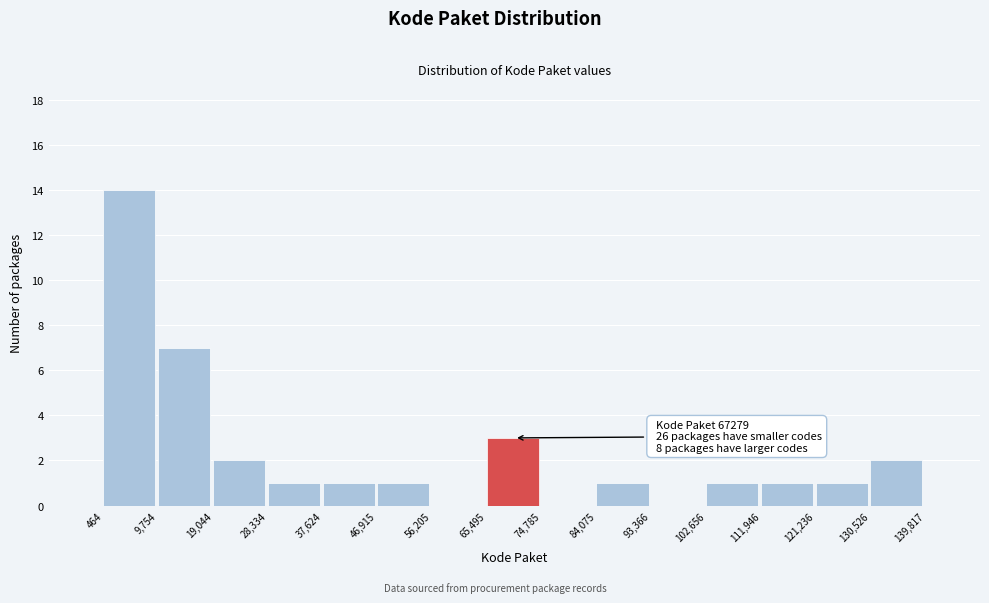

Over which range of the x-axis is the bar tallest?

464 to 9,754